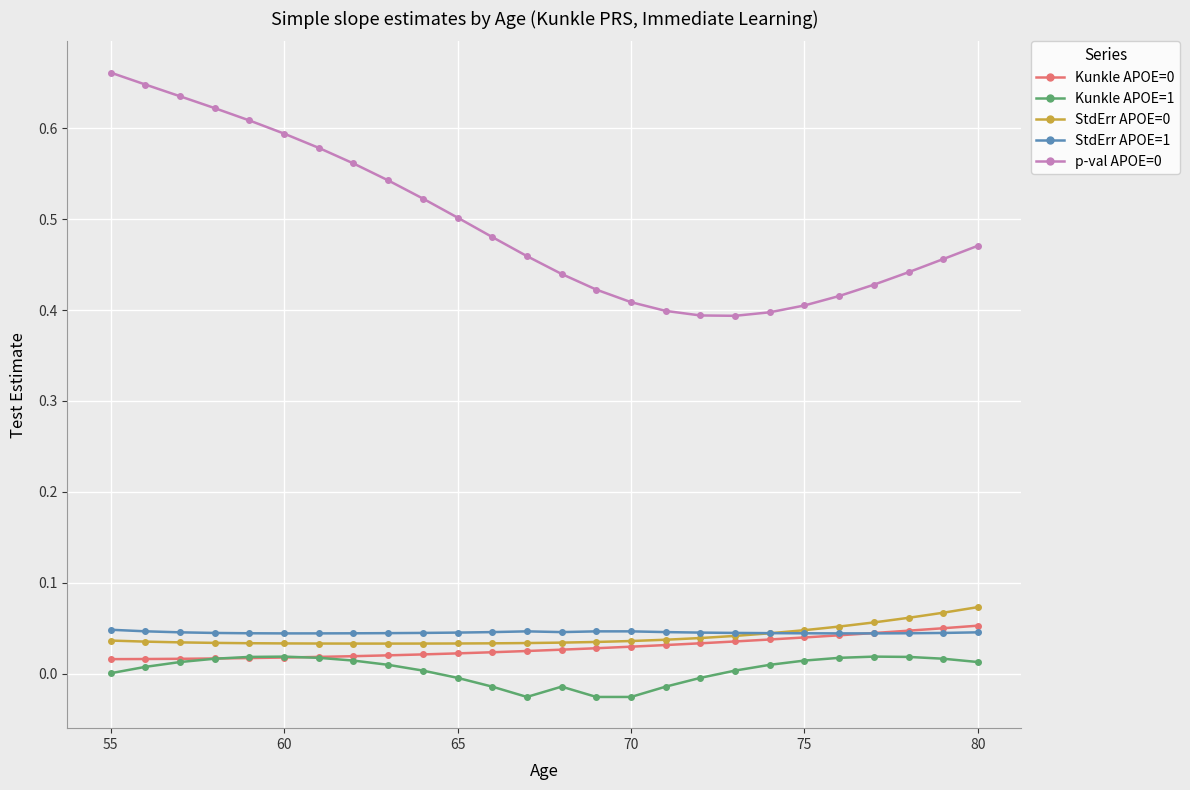

Does the chart have visible grid lines?

Yes